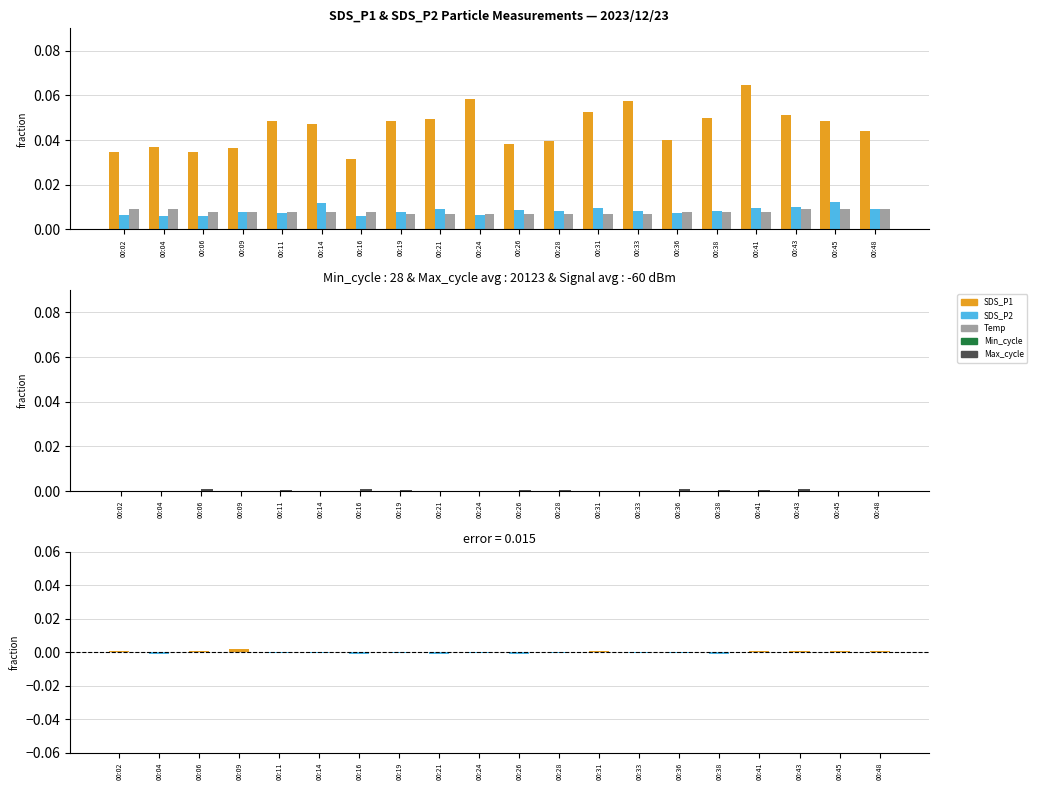

Which series has the widest spread of values?

SDS_P1